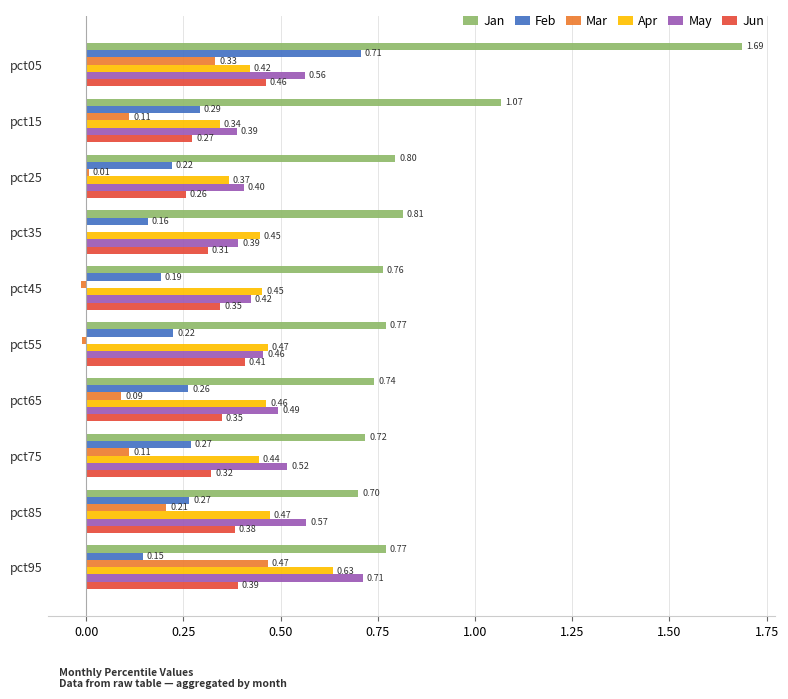

At which label does May reach its peak?

pct95